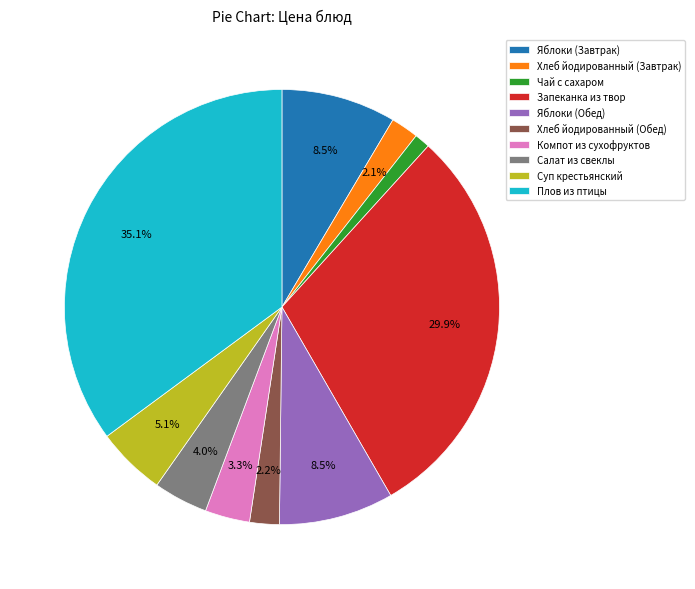

To the nearest percent, what percentage of the pie is Запеканка из твор?

30%